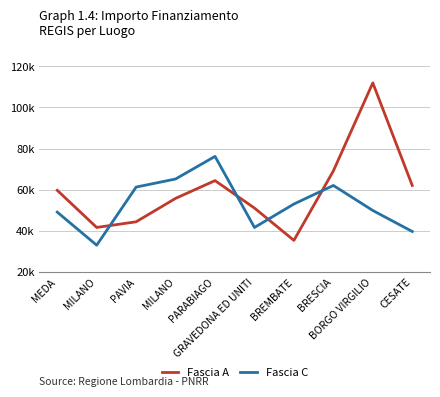

Where is Fascia C nearest to the value 54599?

BREMBATE